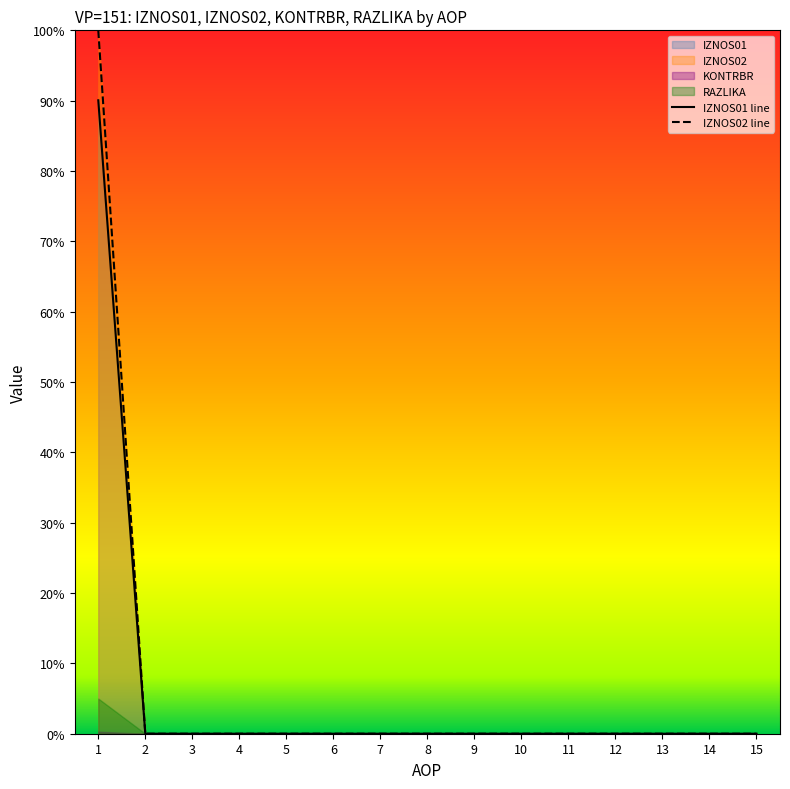

What is the greatest value displayed?

1.0